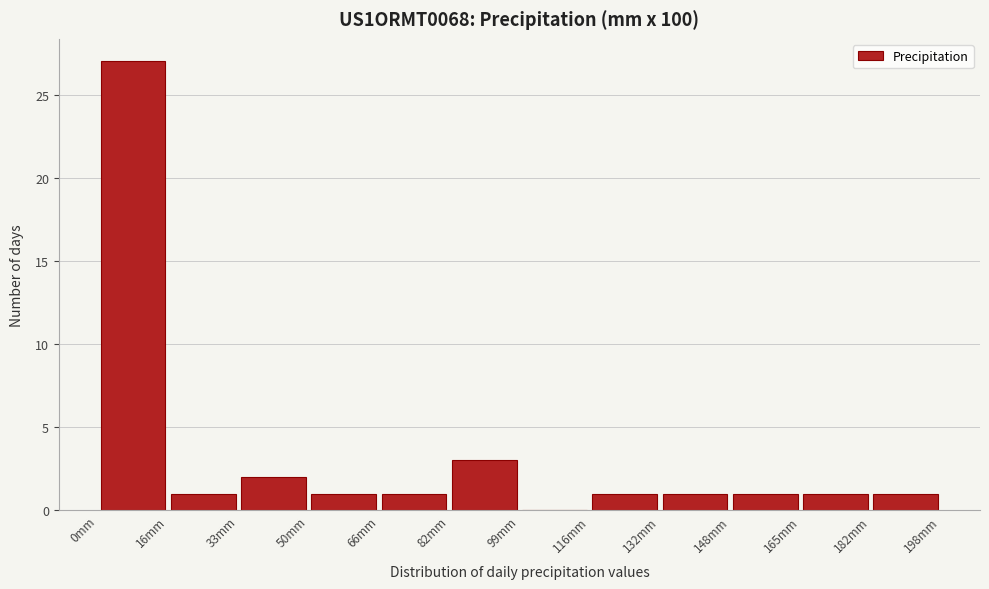

Reading left to right, transcribe this chart: for each bar, give the range it covers on the x-axis and its height. Neither the bar edges nor the heights are printed on the chart, so give them approximately, as read against the axes.

0.0 to 16.5: 27
16.5 to 33.0: 1
33.0 to 49.5: 2
49.5 to 66.0: 1
66.0 to 82.5: 1
82.5 to 99.0: 3
99.0 to 115.5: 0
115.5 to 132.0: 1
132.0 to 148.5: 1
148.5 to 165.0: 1
165.0 to 181.5: 1
181.5 to 198.0: 1